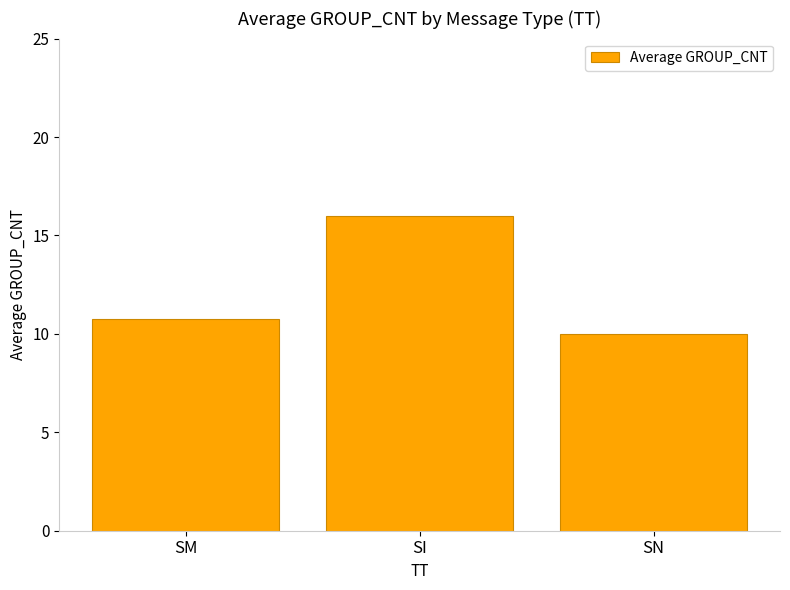

What is the greatest value displayed?

16.0